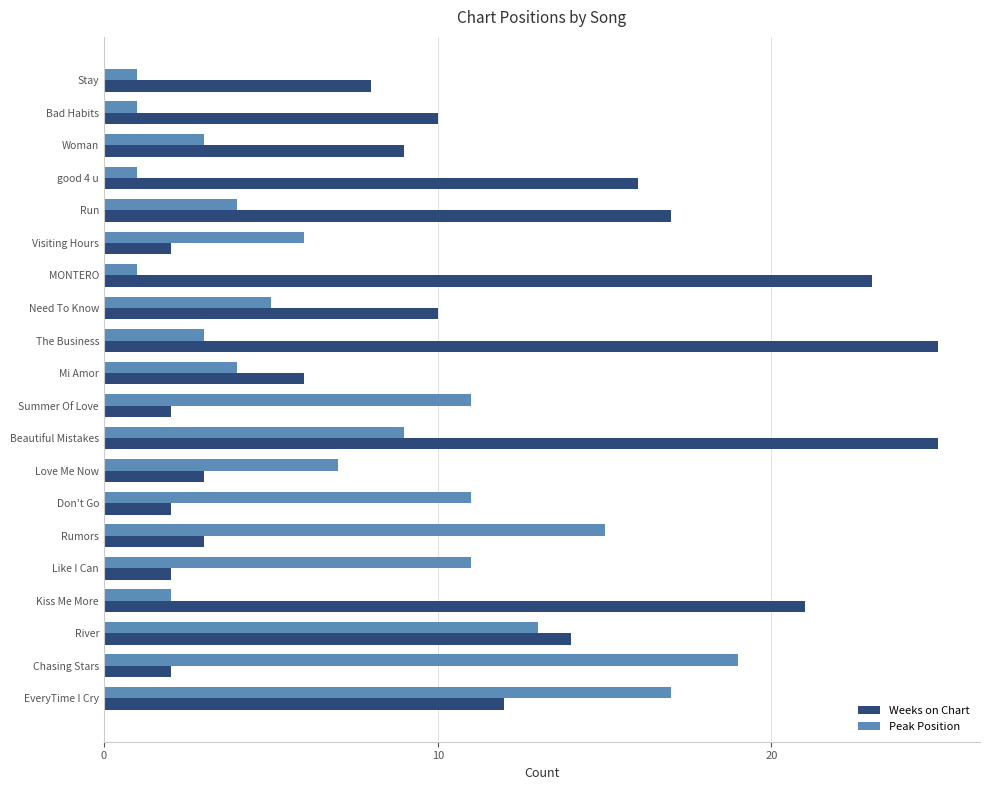

Rank the series at Bad Habits from lowest to highest value.

Peak Position, Weeks on Chart